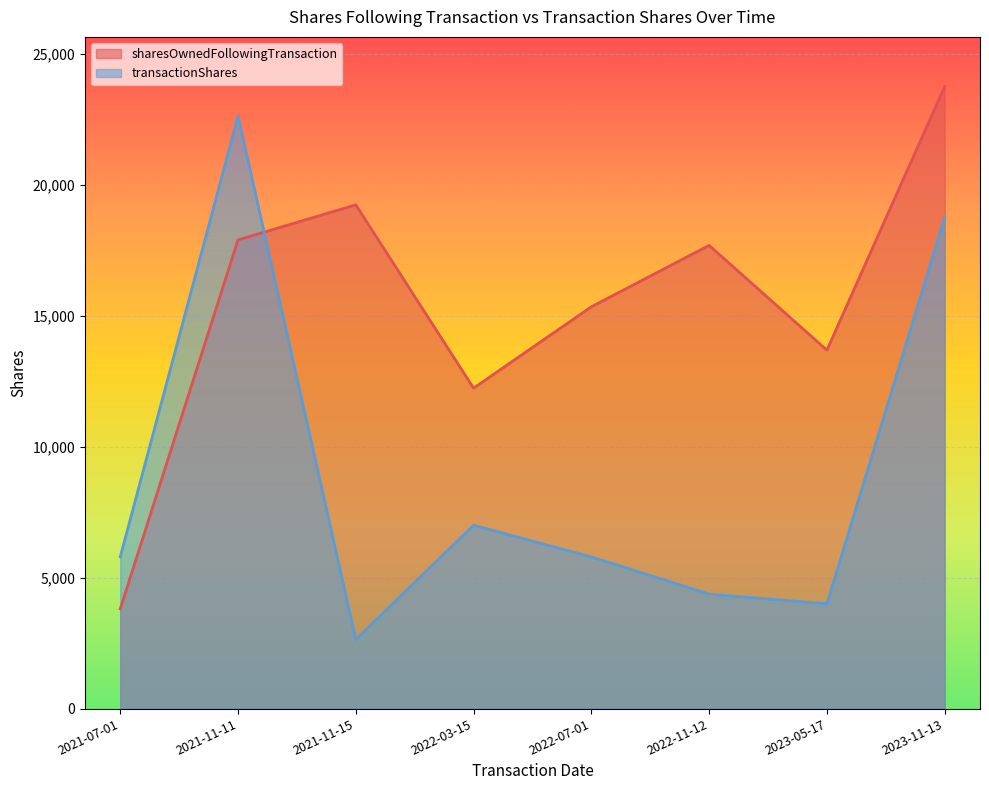

True or false: sharesOwnedFollowingTransaction and transactionShares intersect in this chart.

True